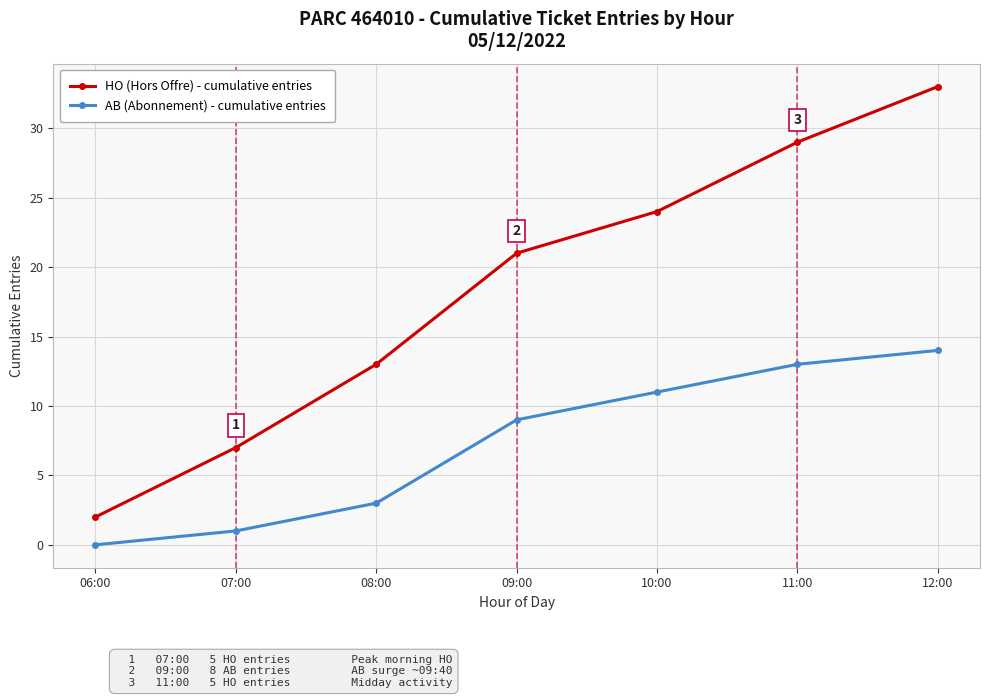

Where is AB (Abonnement) - cumulative entries nearest to the value 7?

09:00